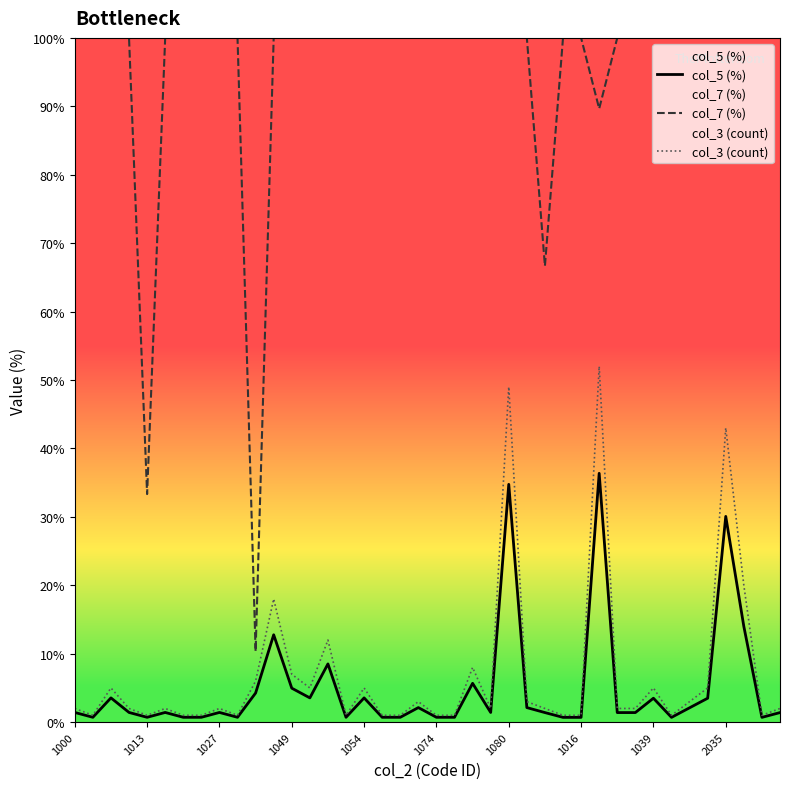

What position from the left is 30?

31